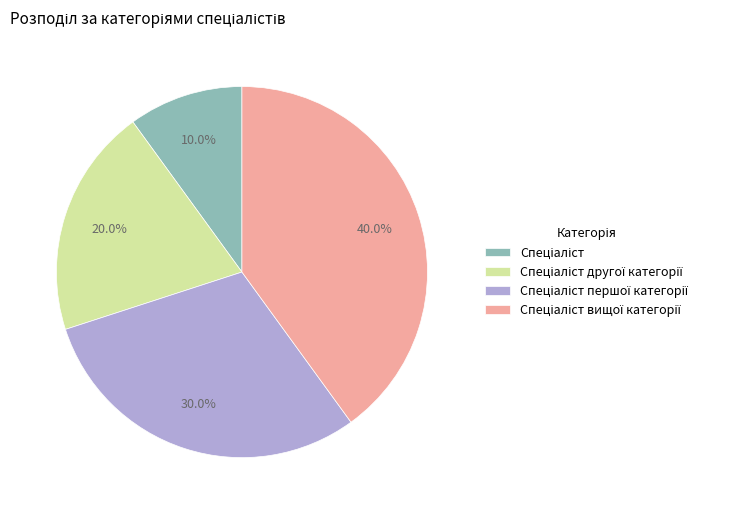

Is there any slice that represents more than half of the pie?

No